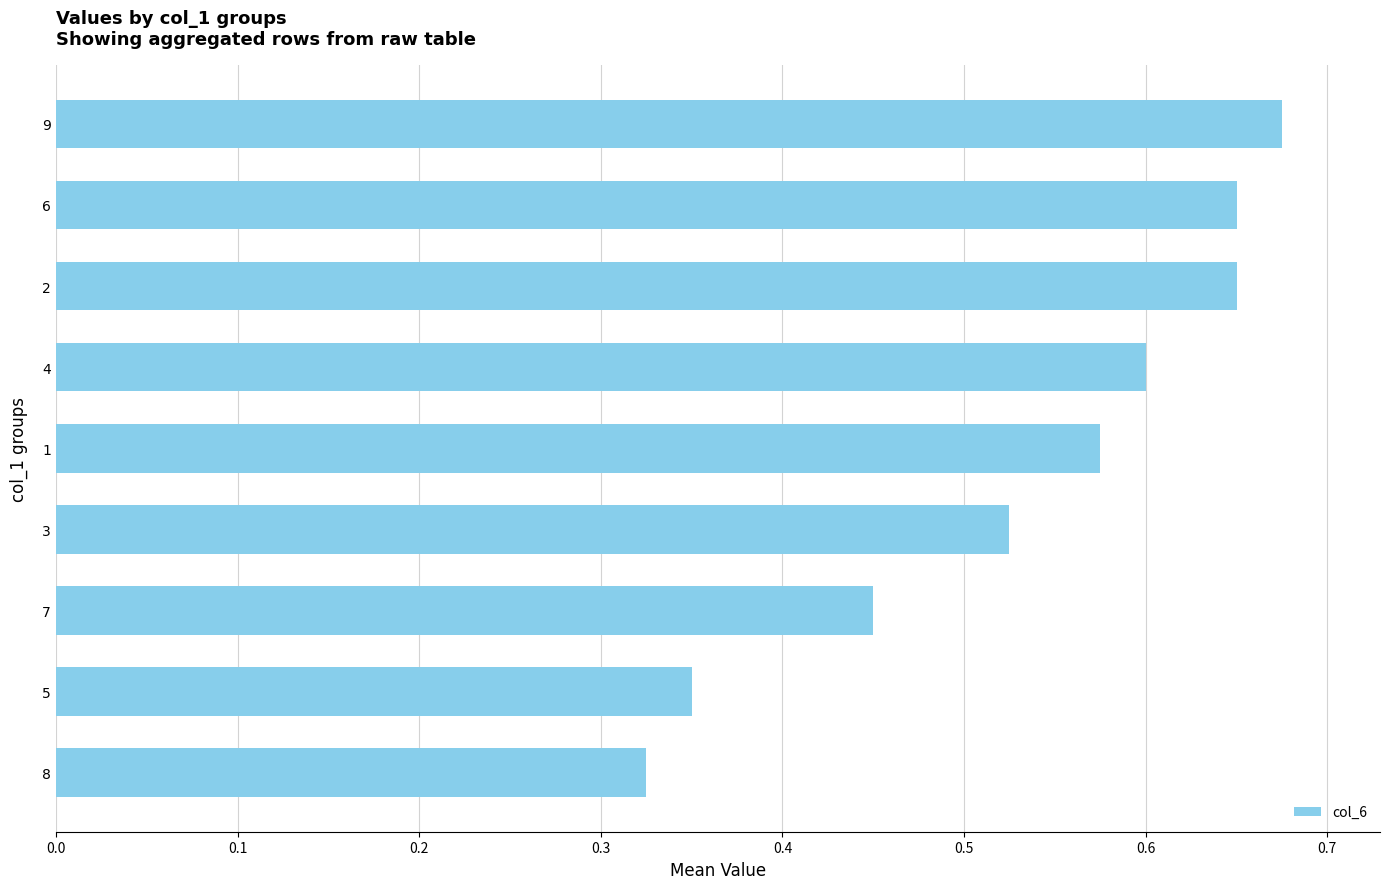

True or false: the data shows 0.1 at 5.

False